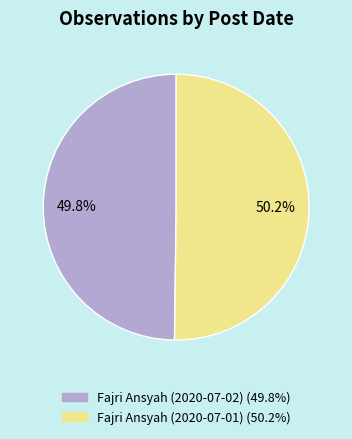

True or false: Fajri Ansyah (2020-07-02) accounts for 40% of the total.

False